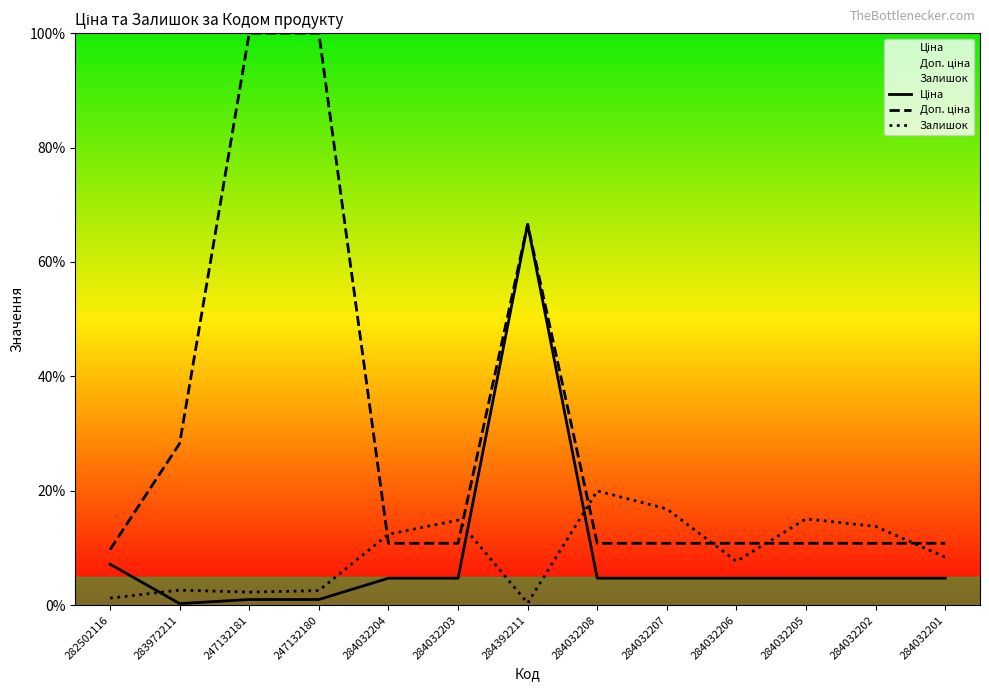

True or false: Залишок has more than 1 points higher than both neighbors.

True